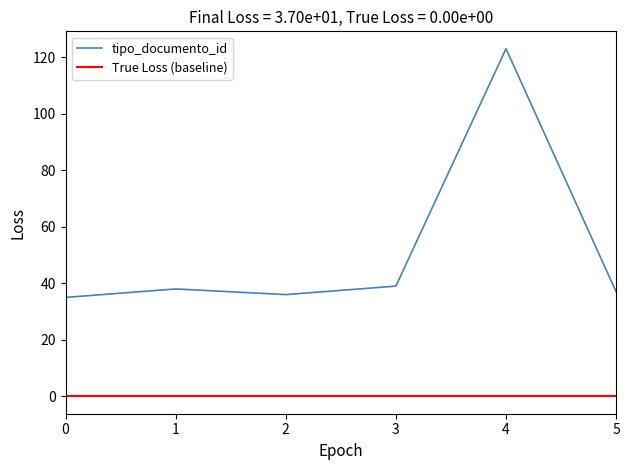

What is the lowest value of the tipo_documento_id series?

35